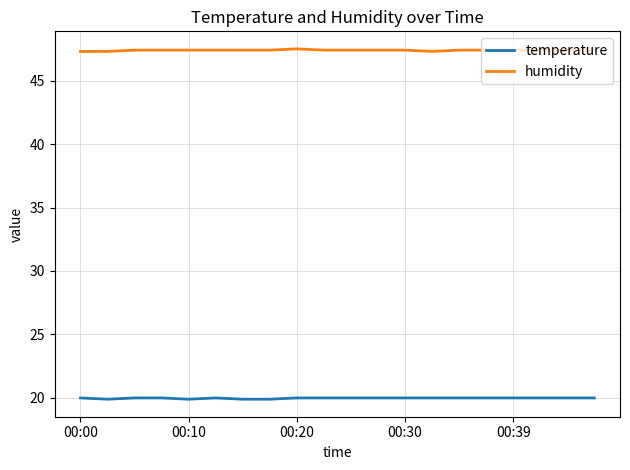

What is the lowest value of the temperature series?

19.9